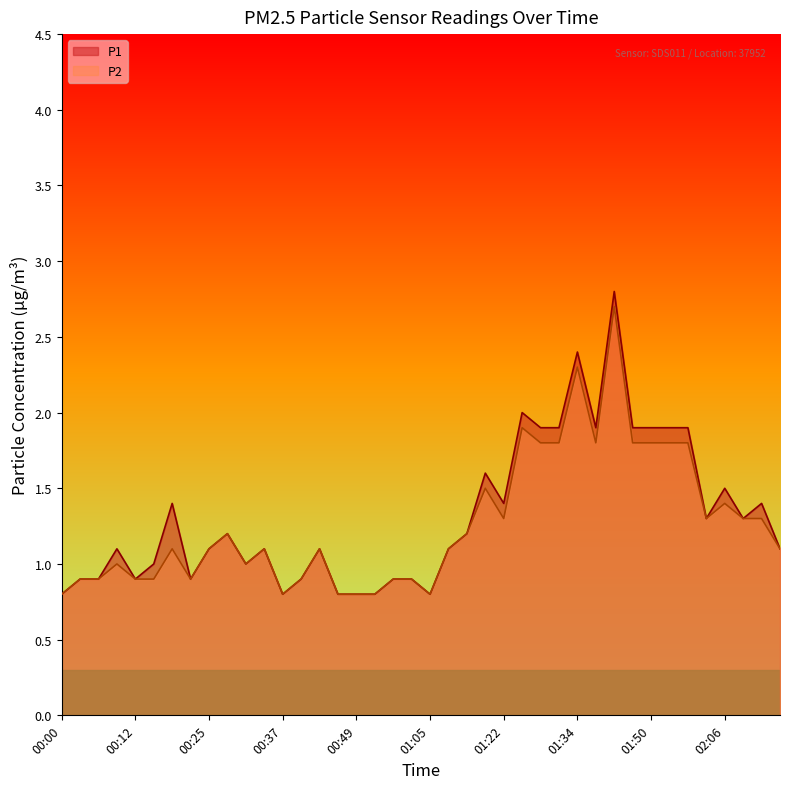

Where does the P1 series first go above 1?

00:09